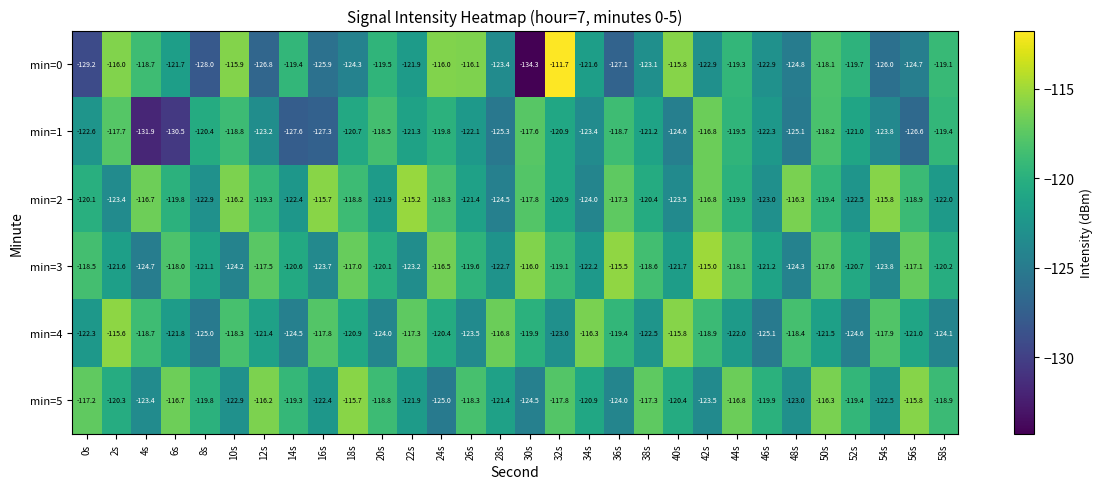

True or false: min=3 has a value of -123.2 at 22s.

True